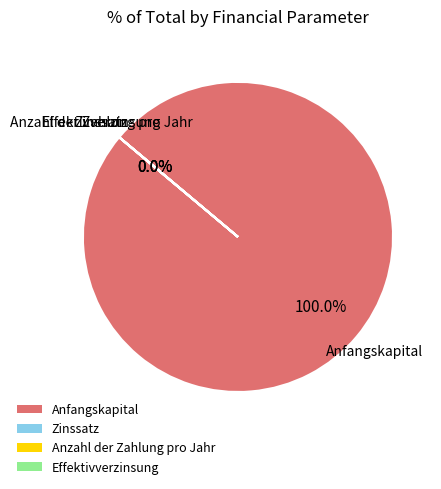

What is the largest slice in the pie chart?

Anfangskapital